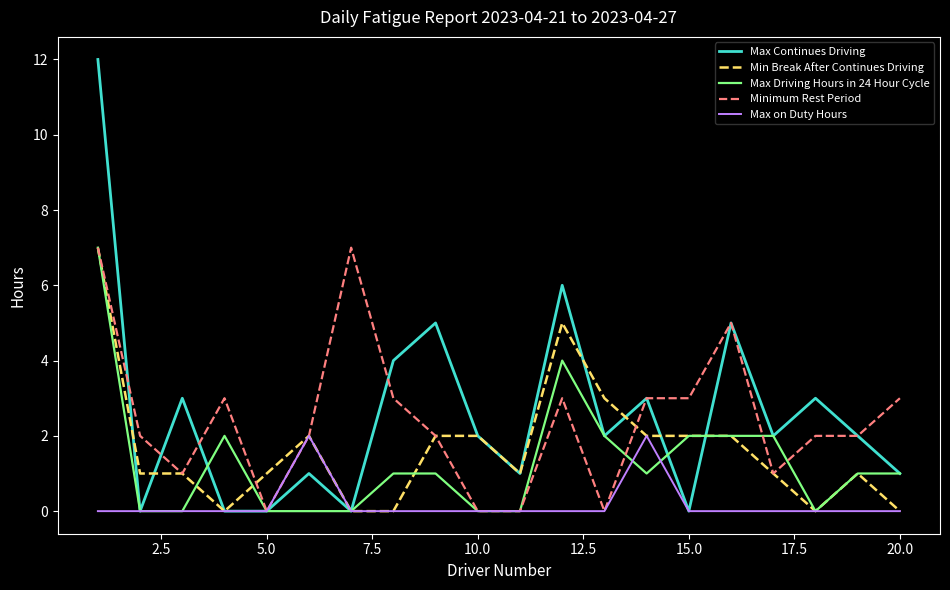

Which series has the largest range (max minus min)?

Max Continues Driving